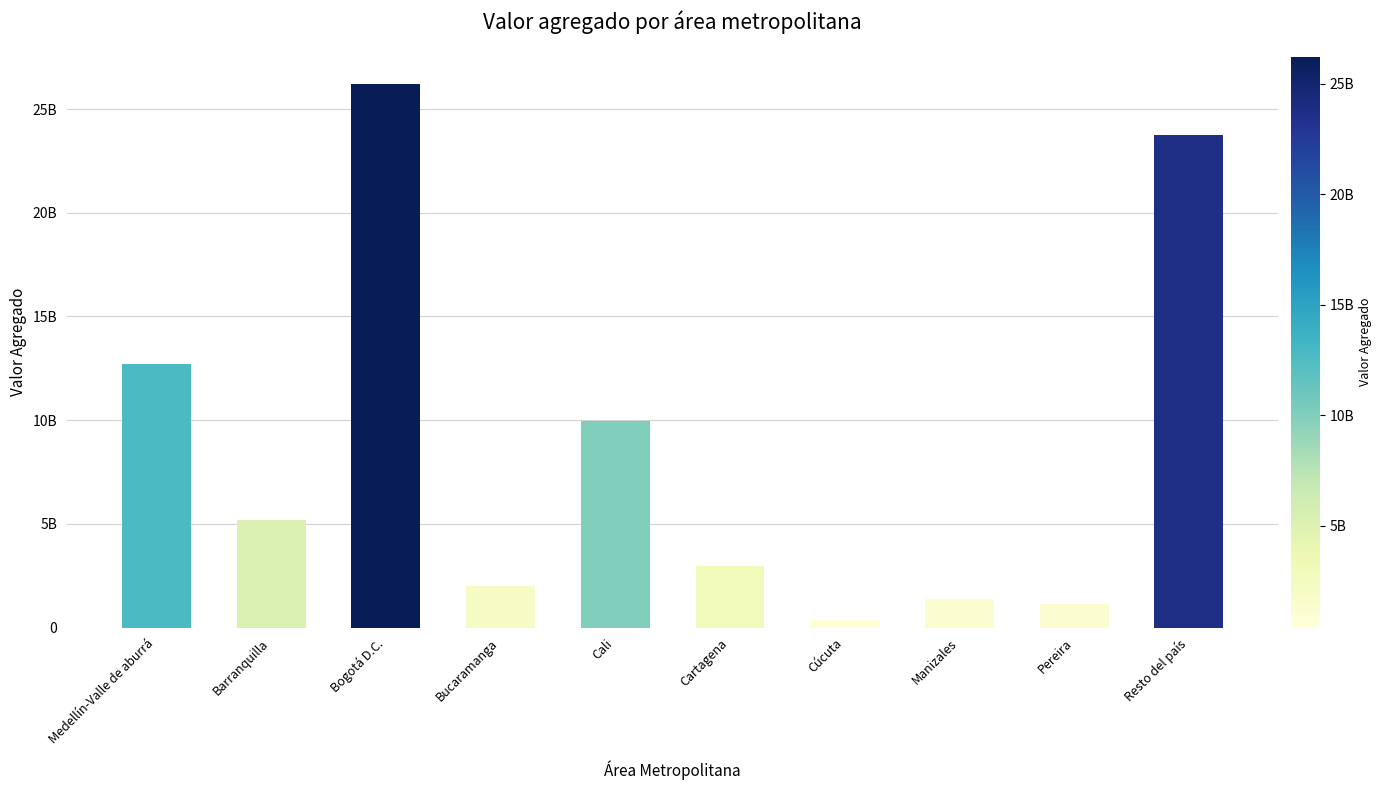

List the labels in order of value, smallest first.

Cúcuta, Pereira, Manizales, Bucaramanga, Cartagena, Barranquilla, Cali, Medellín-Valle de aburrá, Resto del país, Bogotá D.C.